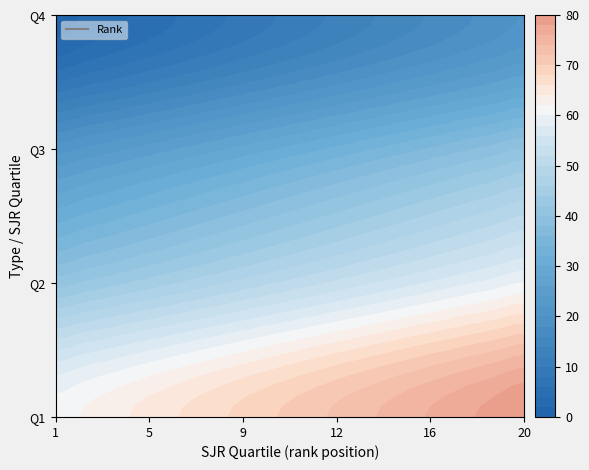

At how many categories does at least one series exceed 46?

20